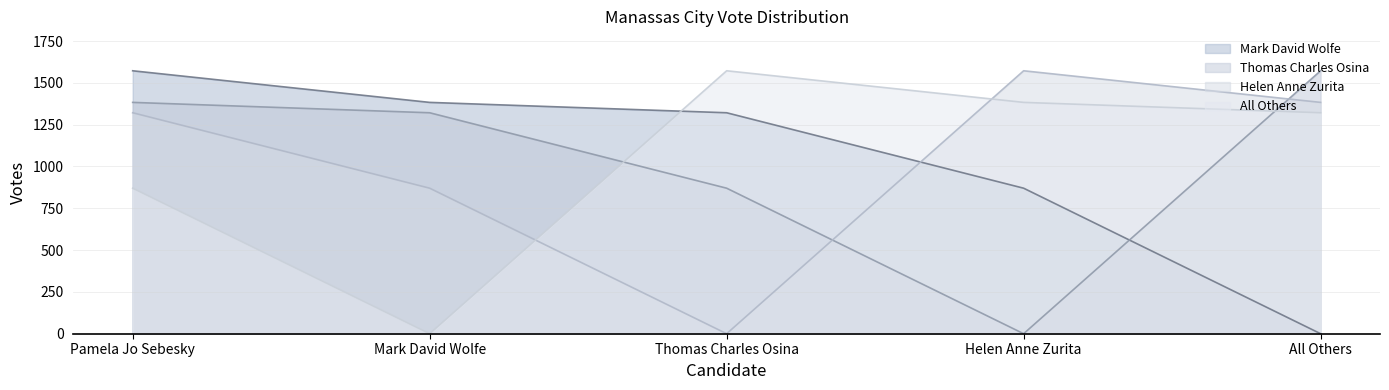

What is the value of the Mark David Wolfe point at the 2nd from the left?

1383